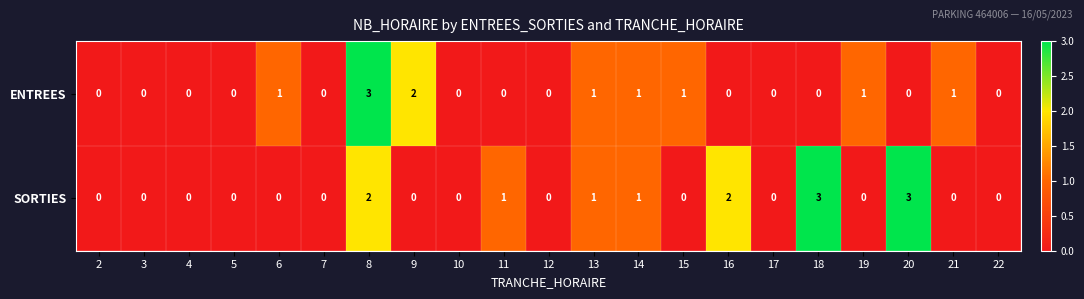

What is the sum of all ENTREES values?

11